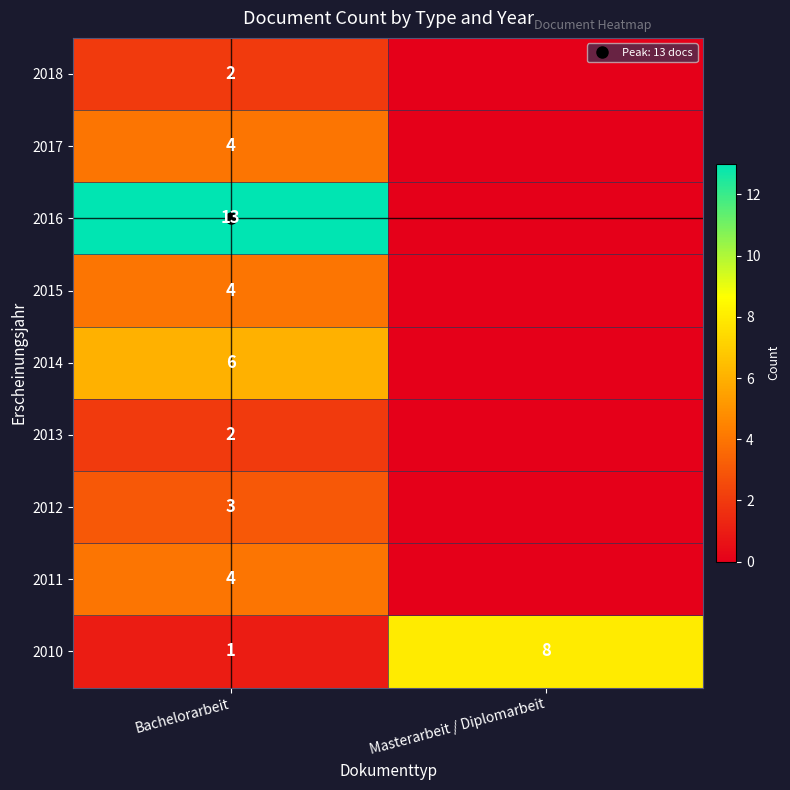

At how many categories does at least one series exceed 5?

2